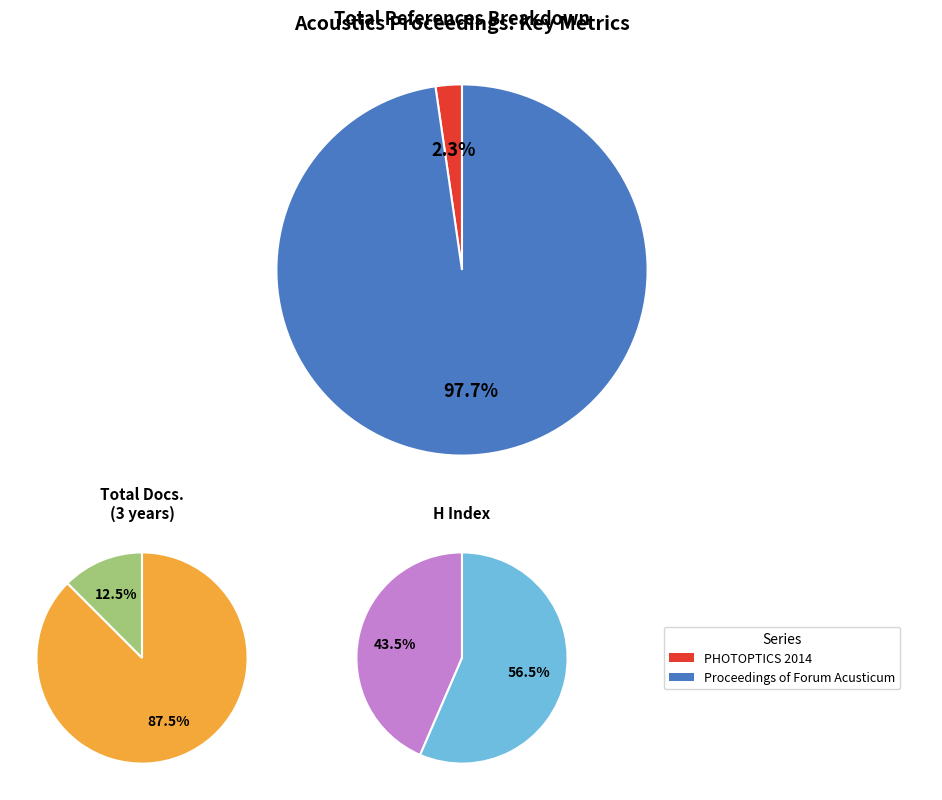

Is there a majority slice in this chart?

Yes